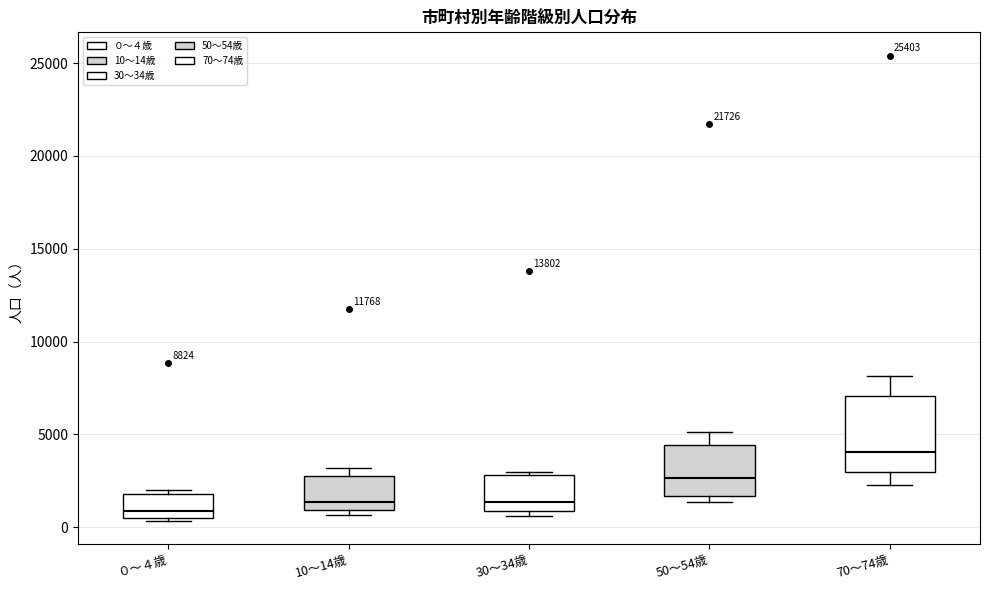

Comparing the boxes themselves (not the whiskers), which one is the tallest?

70～74歳